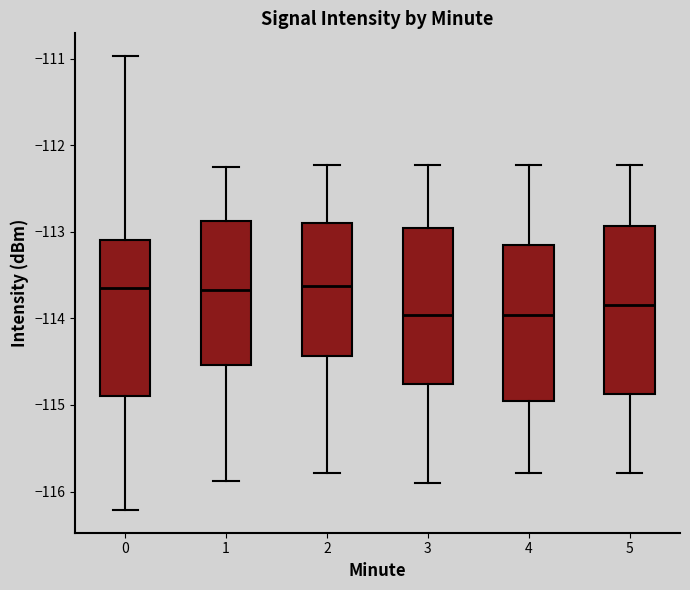

Reading left to right, transcribe this box plot: for each box, give where its median line is, the range the box spans, and where its two whiskers end, as read against the y-axis. The values are not printed on the chart, so give them approximately, as read against the axis.

0: median -113.6, box -114.9 to -113.1, whiskers -116.2 to -111.0
1: median -113.7, box -114.5 to -112.9, whiskers -115.9 to -112.3
2: median -113.6, box -114.4 to -112.9, whiskers -115.8 to -112.2
3: median -114.0, box -114.8 to -113.0, whiskers -115.9 to -112.2
4: median -114.0, box -115.0 to -113.2, whiskers -115.8 to -112.2
5: median -113.8, box -114.9 to -112.9, whiskers -115.8 to -112.2